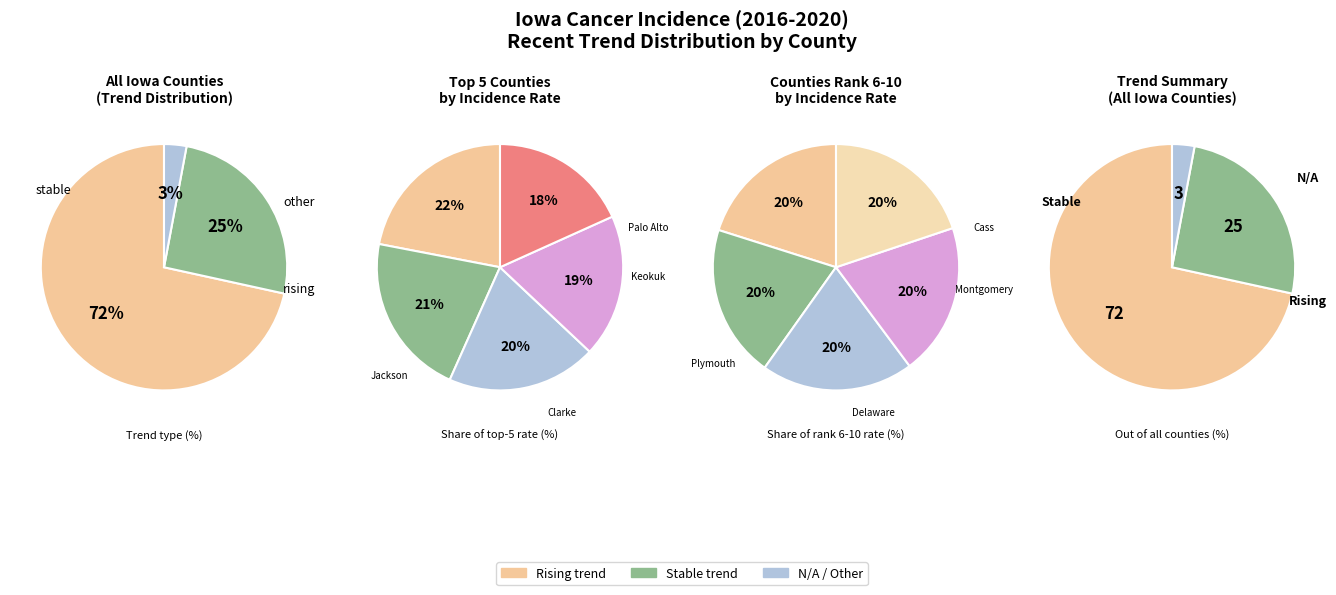

The N/A slice represents 1% of the pie. True or false?

False